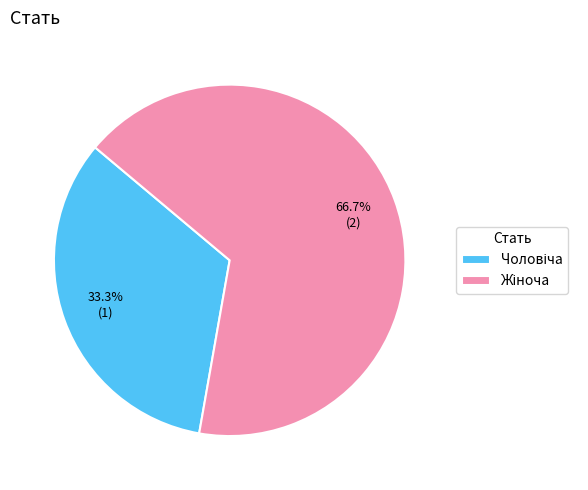

Is there any slice that represents more than half of the pie?

Yes